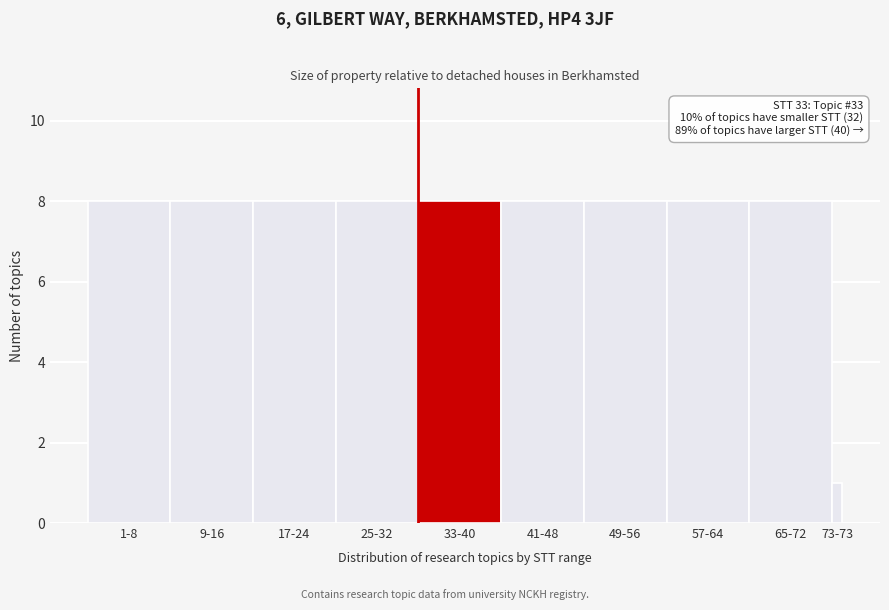

Reading right to left, transcribe all the data shown in this chart.

1	8	8	8	8	8	8	8	8	8